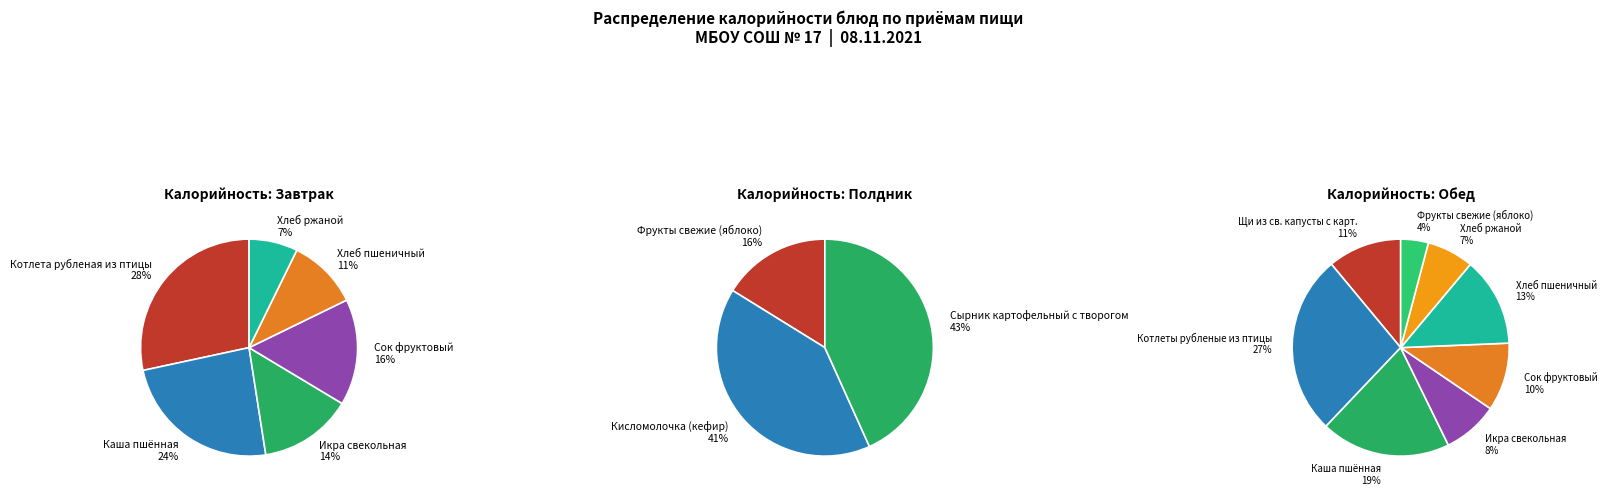

To the nearest percent, what percentage of the pie is Икра свекольная?

14%